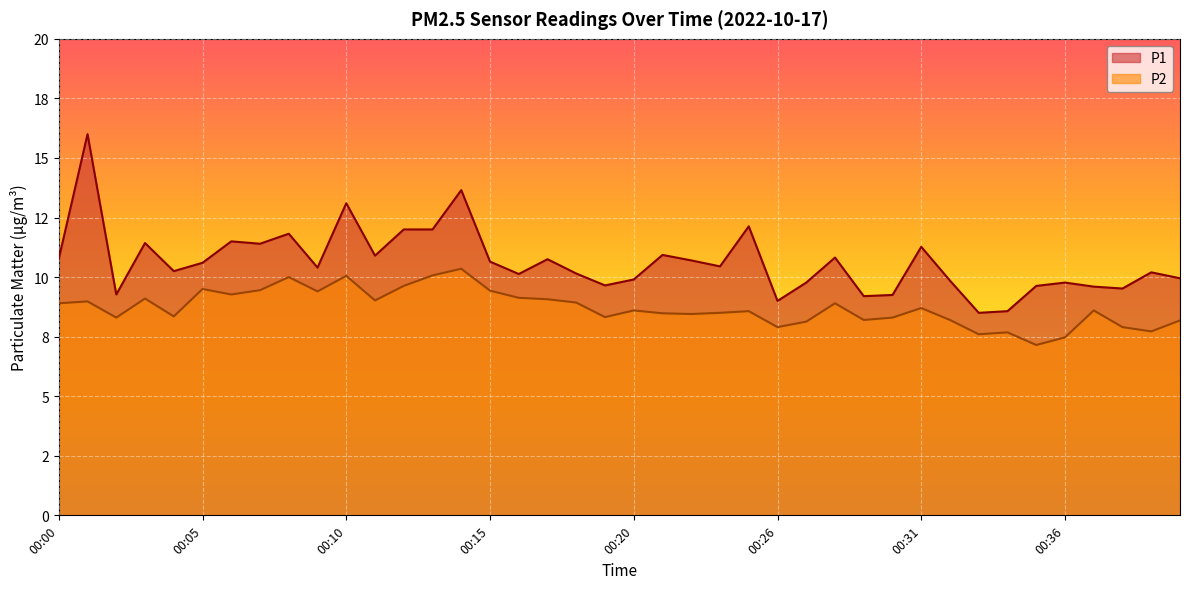

Is the value of P2 at 00:04 greater than the value of P1 at 00:29?

No